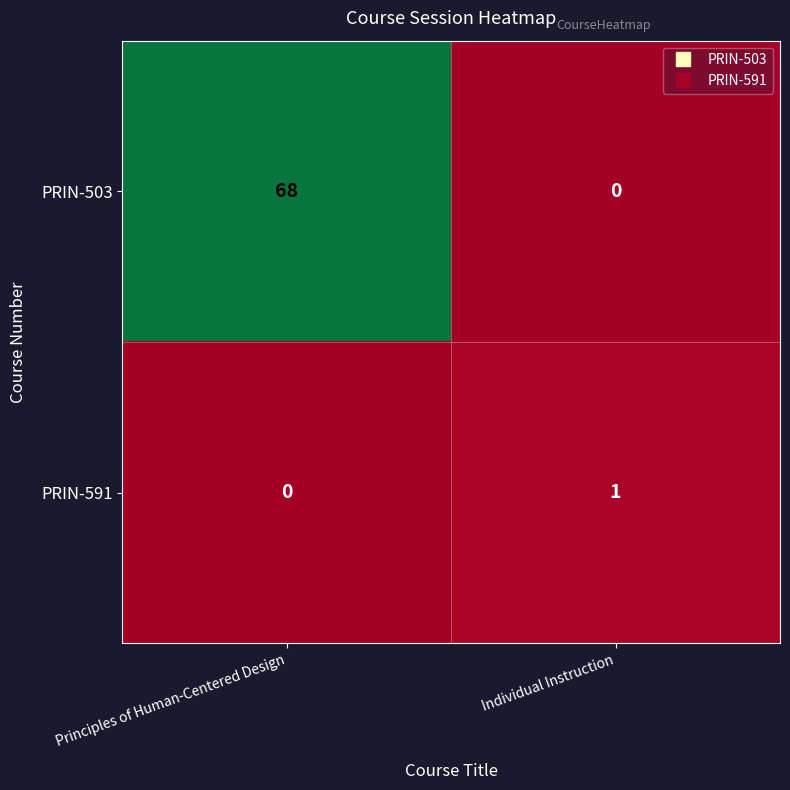

True or false: PRIN-591 has a value of 0 at Principles of Human-Centered Design.

True